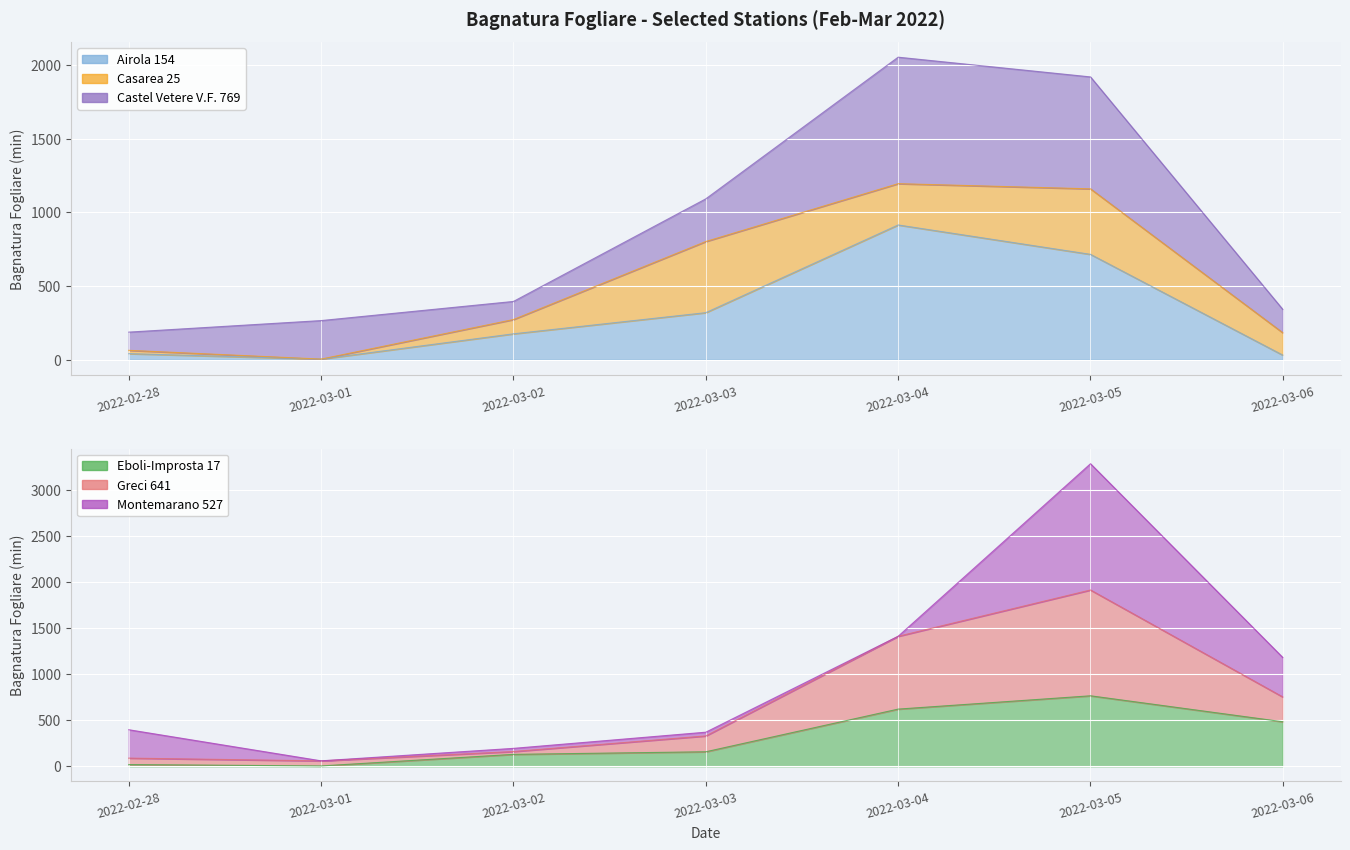

How many series are shown in this chart?

3